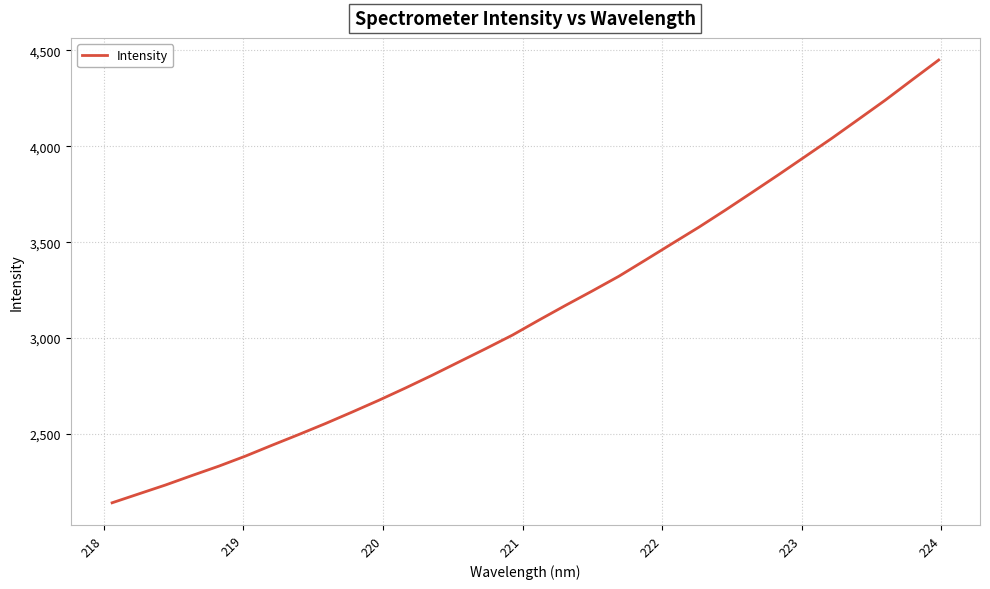

What is the smallest value displayed?

2140.6